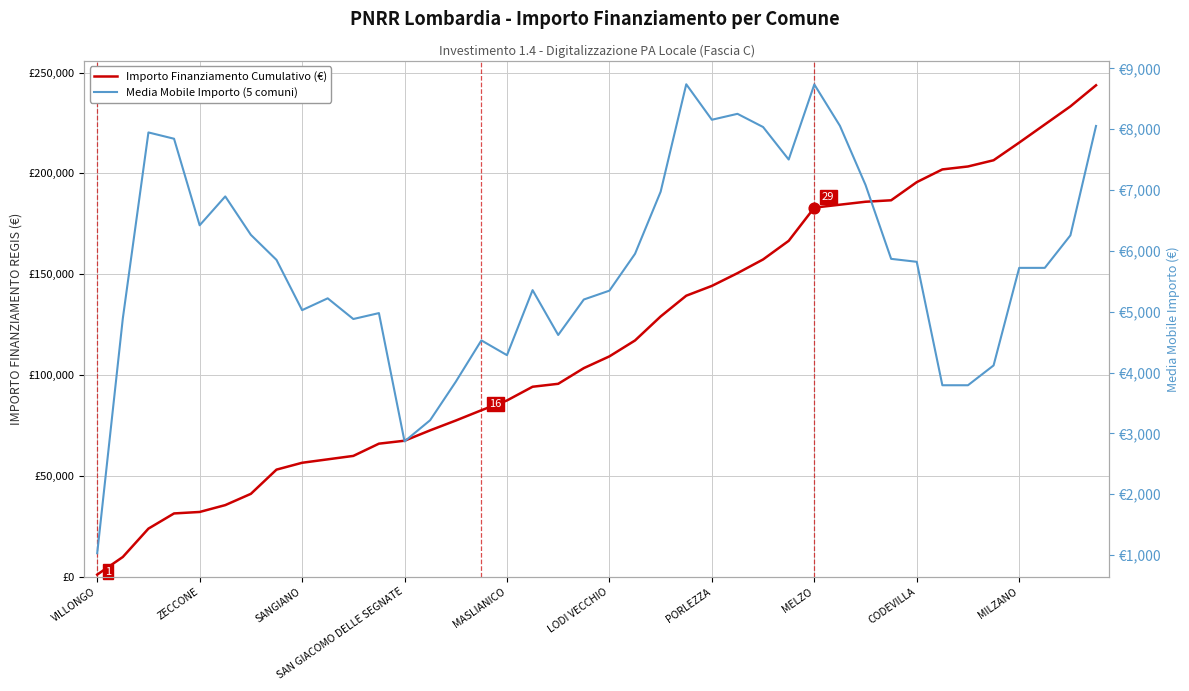

At which category is the sum across all series the highest?

39